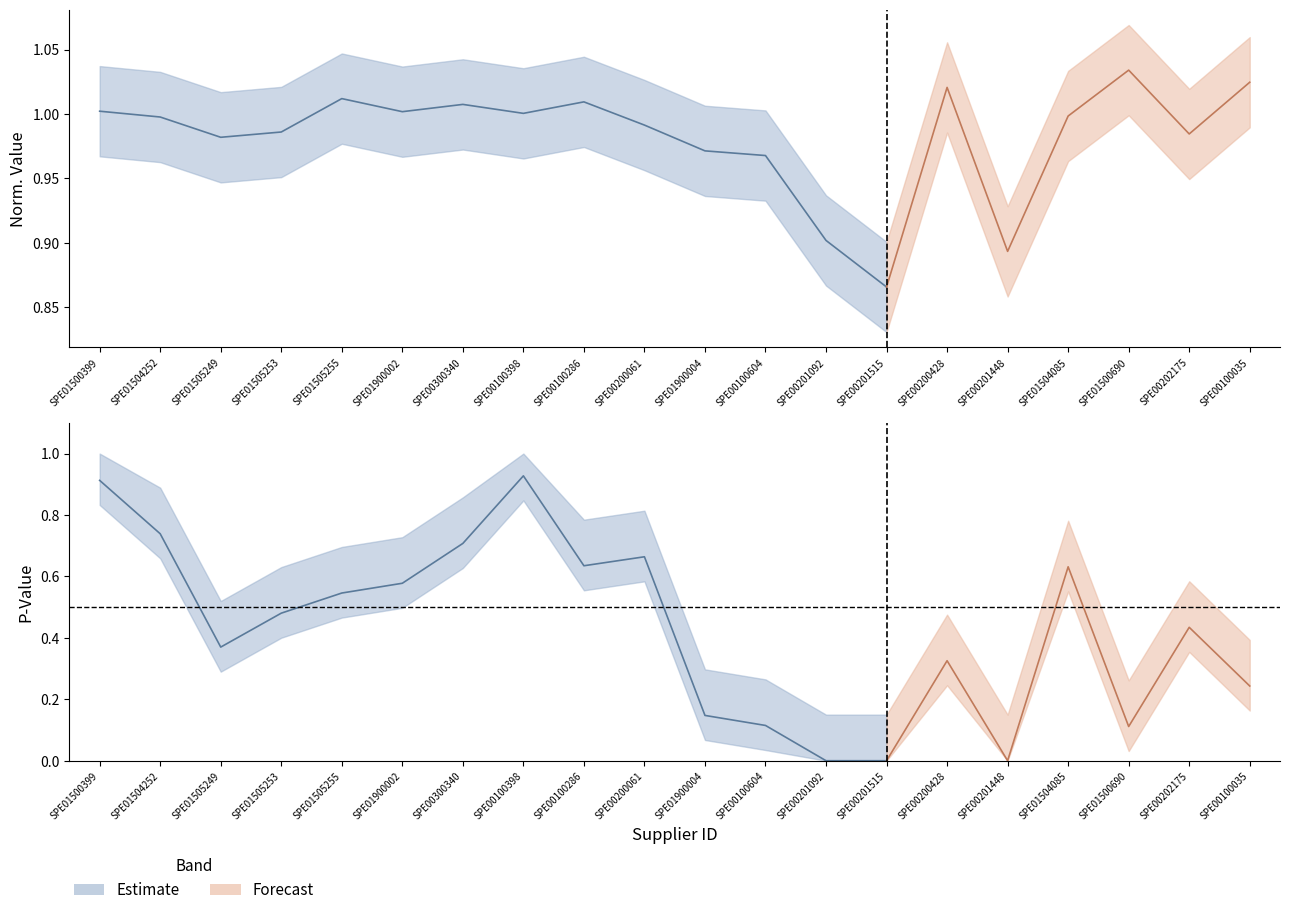

True or false: value_upper and norm_value cross at least once.

False